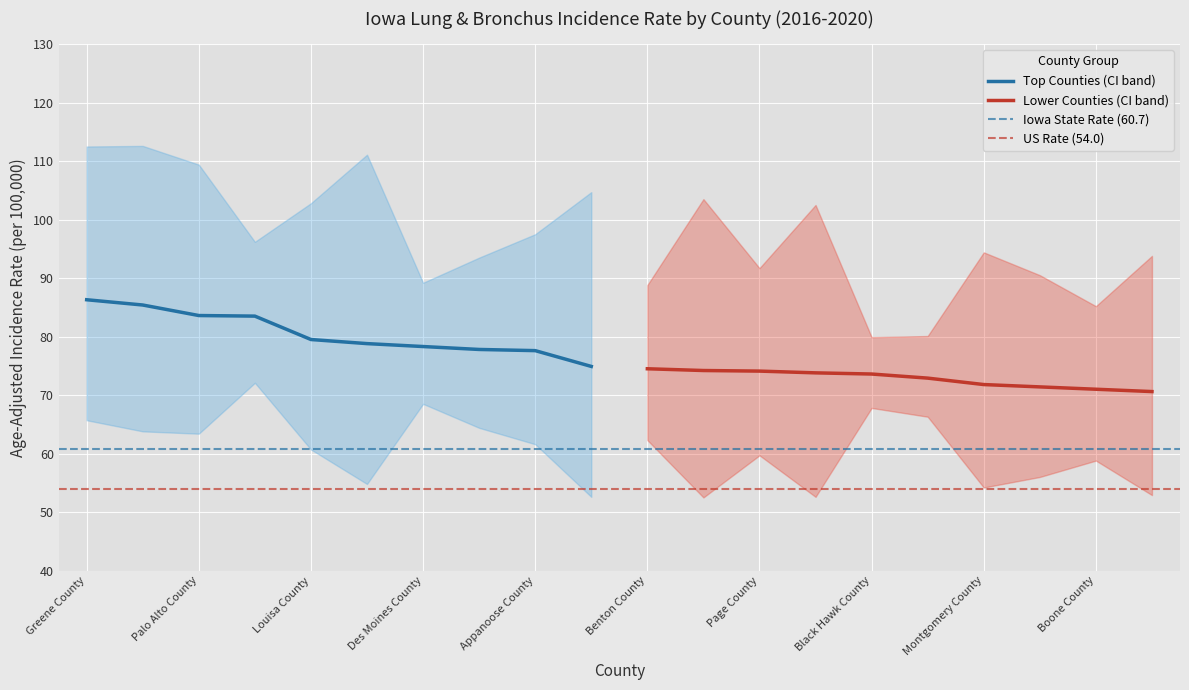

Where is the first local minimum for Upper 95% CI?

Wapello County